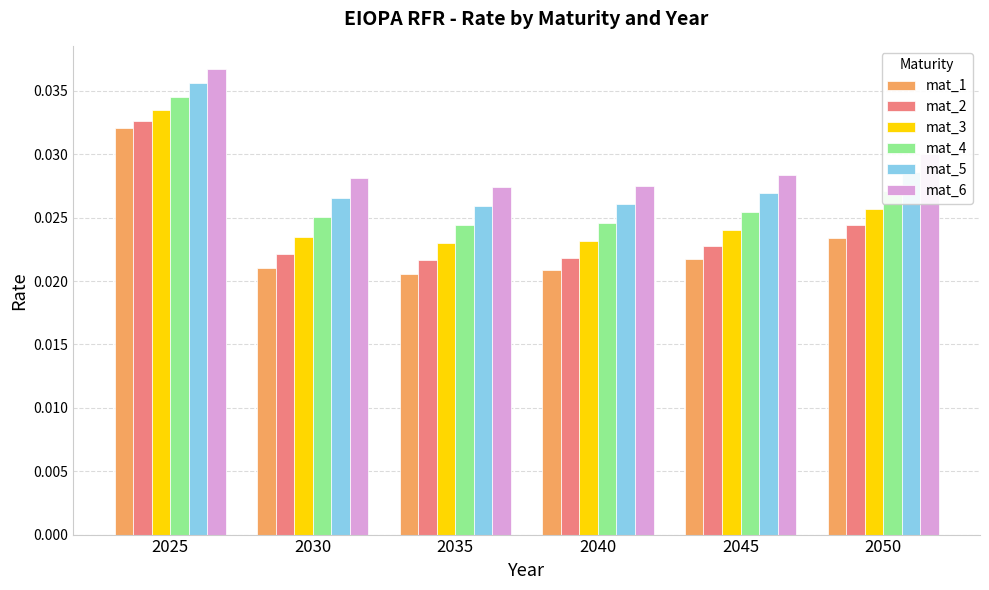

Is the value of mat_2 at 2030 greater than the value of mat_3 at 2035?

No